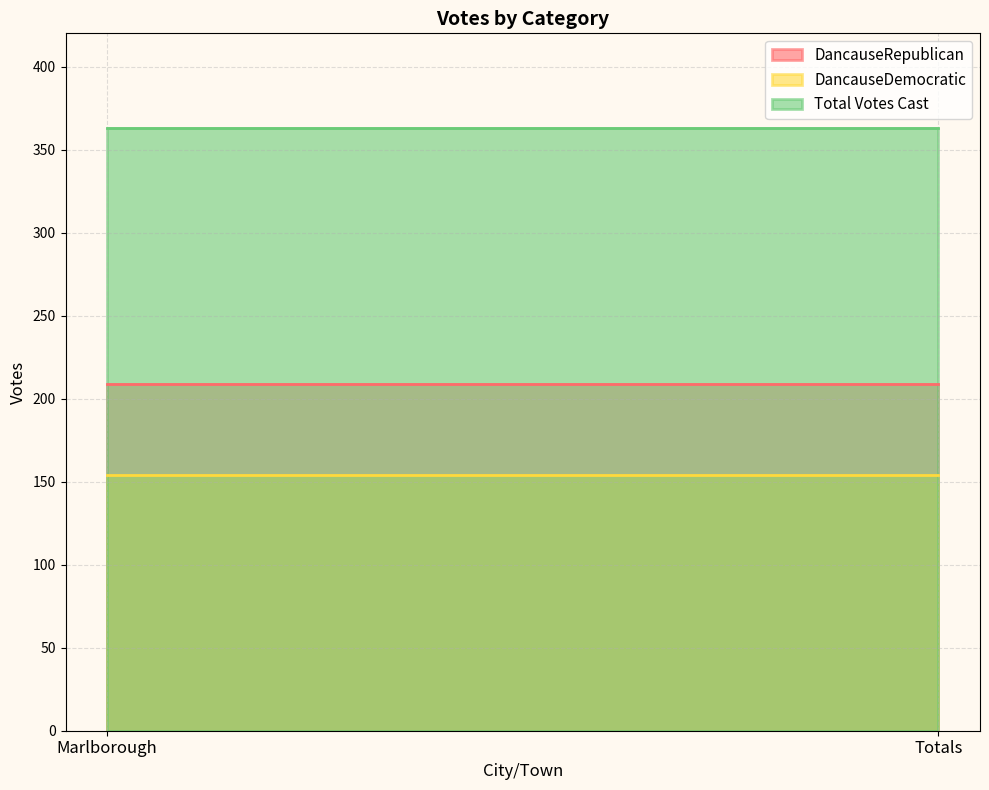

At which label does DancauseDemocratic reach its minimum?

Marlborough